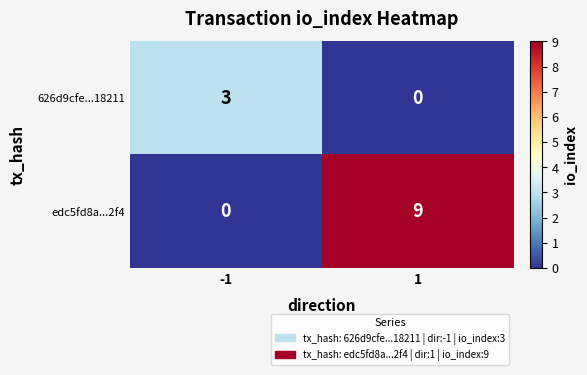

At how many categories does at least one series exceed 2?

2